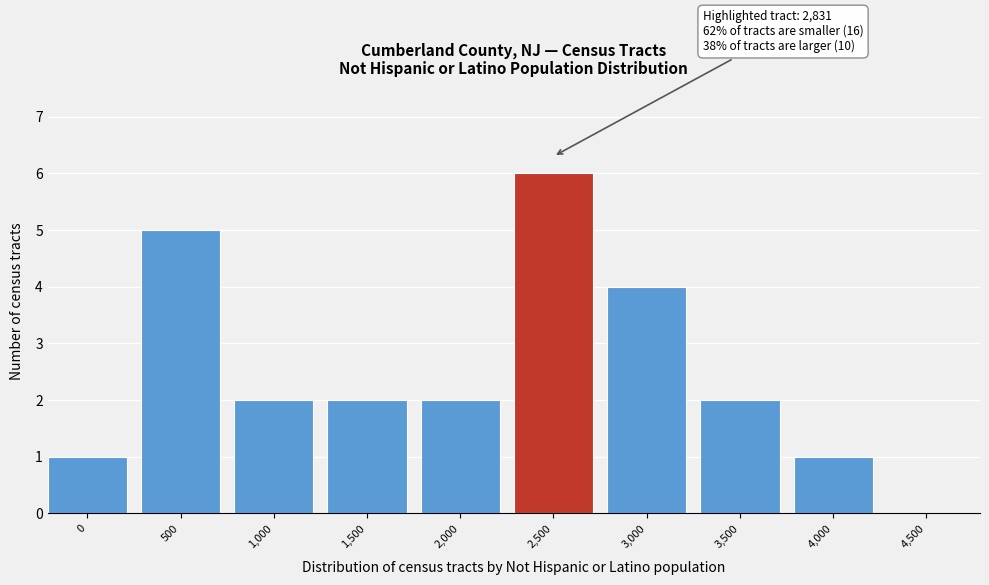

Reading left to right, extract all data points from this chart.

0=1	500=5	1,000=2	1,500=2	2,000=2	2,500=6	3,000=4	3,500=2	4,000=1	4,500=0